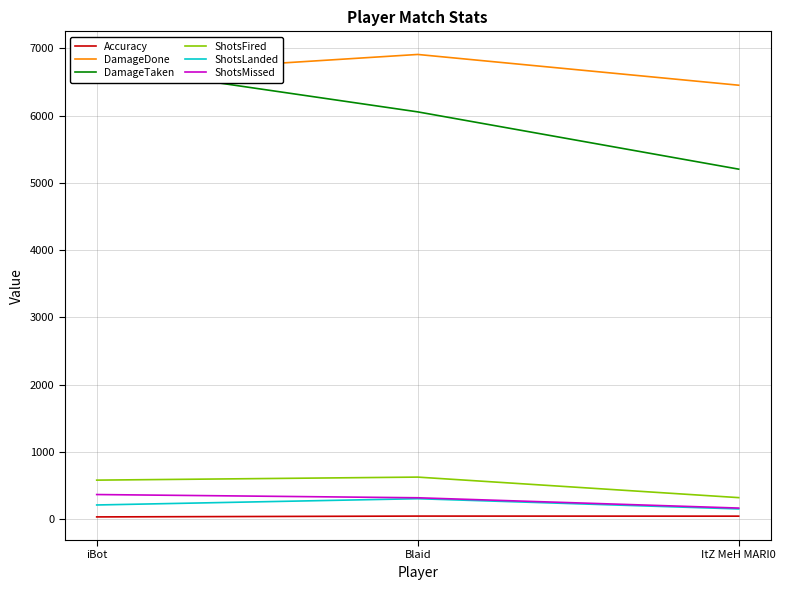

What is the label of the 1st point from the right?

ItZ MeH MARI0